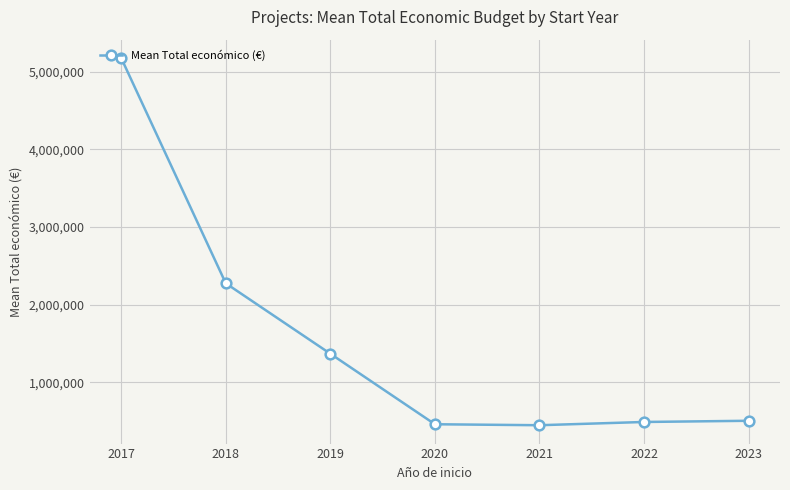

What is the value of the 2nd point from the left?

2275684.8